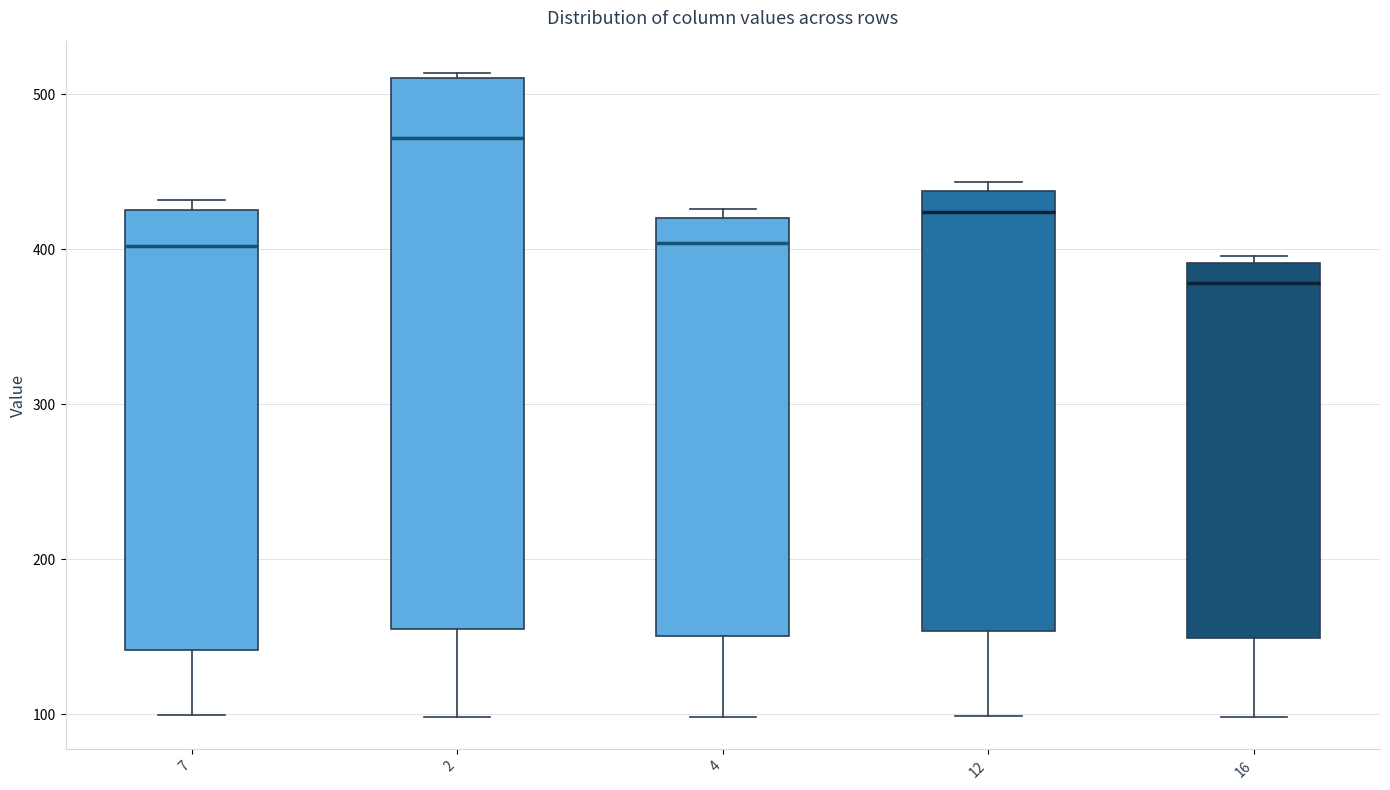

Comparing the boxes themselves (not the whiskers), which one is the tallest?

2